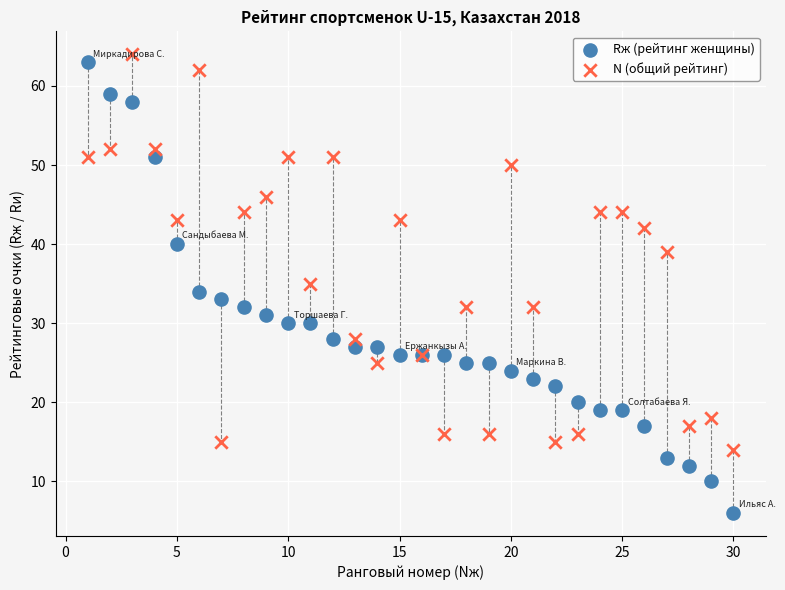

Which series has the largest Y range (max minus min)?

Rж (рейтинг женщины)